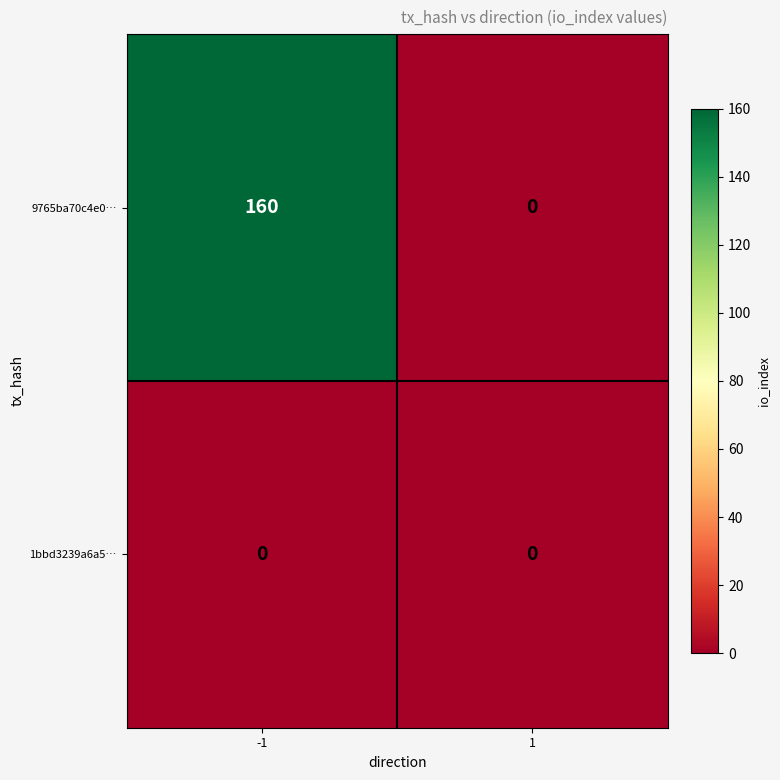

Between -1 and 1, which series saw the biggest shift?

9765ba70c4e0…